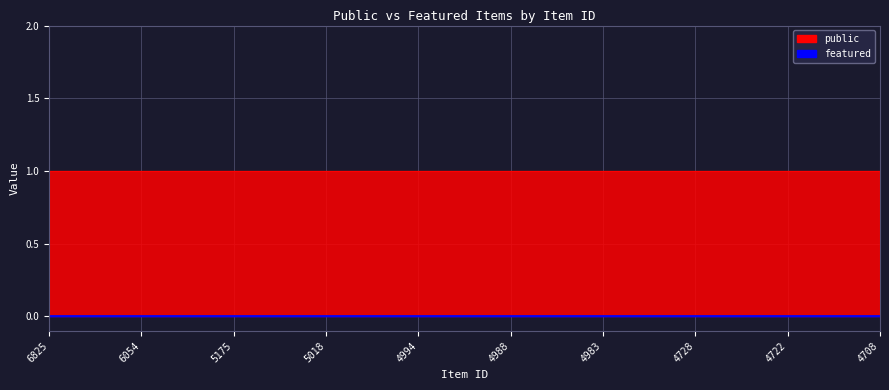

True or false: public has more than 2 interior local peaks.

False